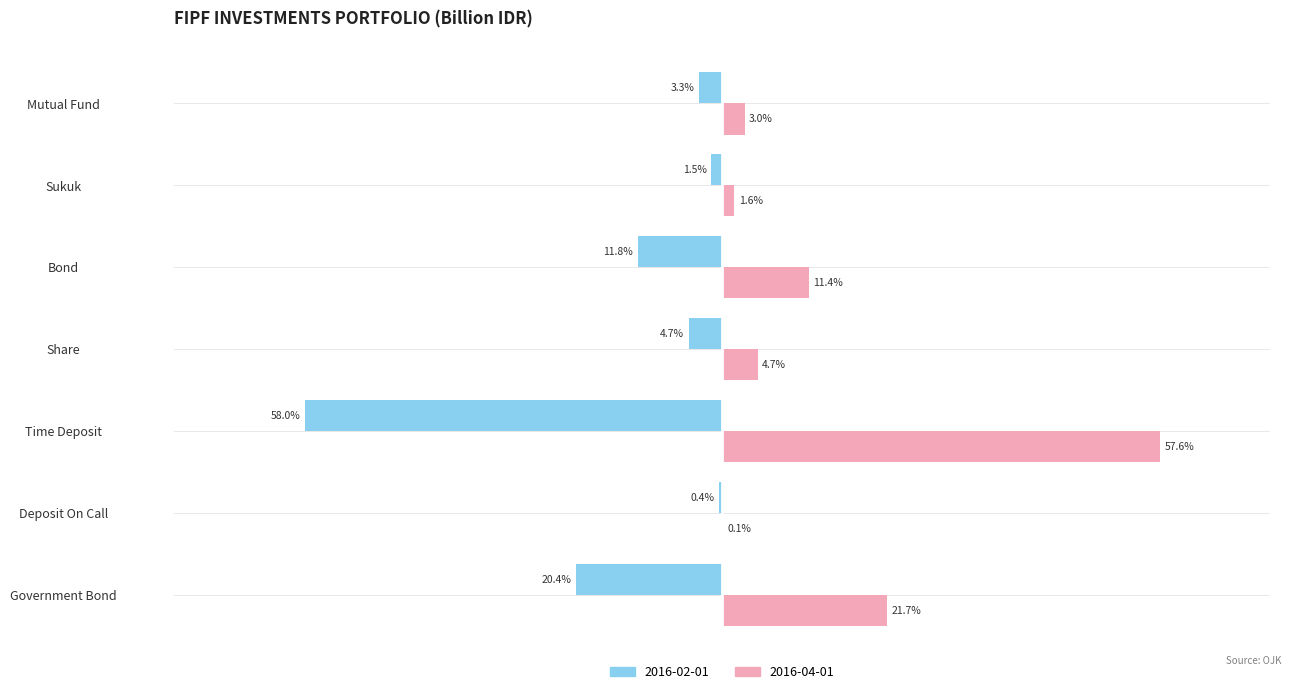

What are all the series names shown in the legend?

2016-02-01, 2016-04-01